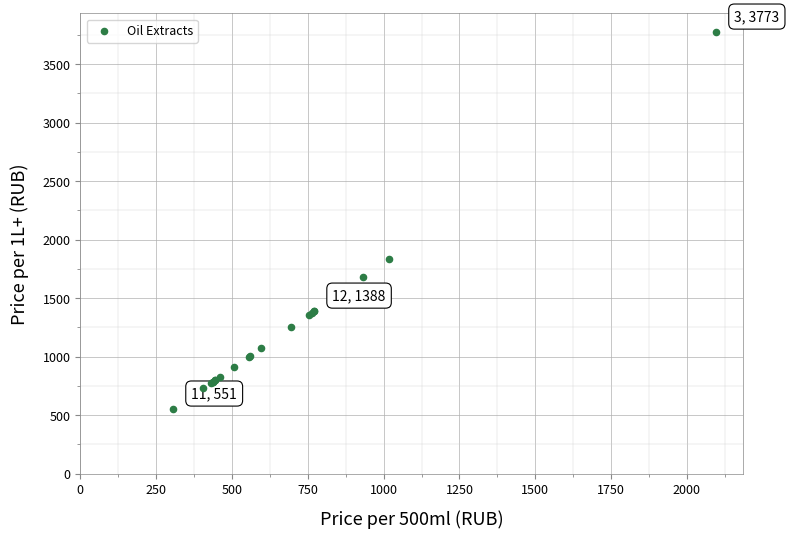

What Y value in the scatter plot is closest to 2162?

1835